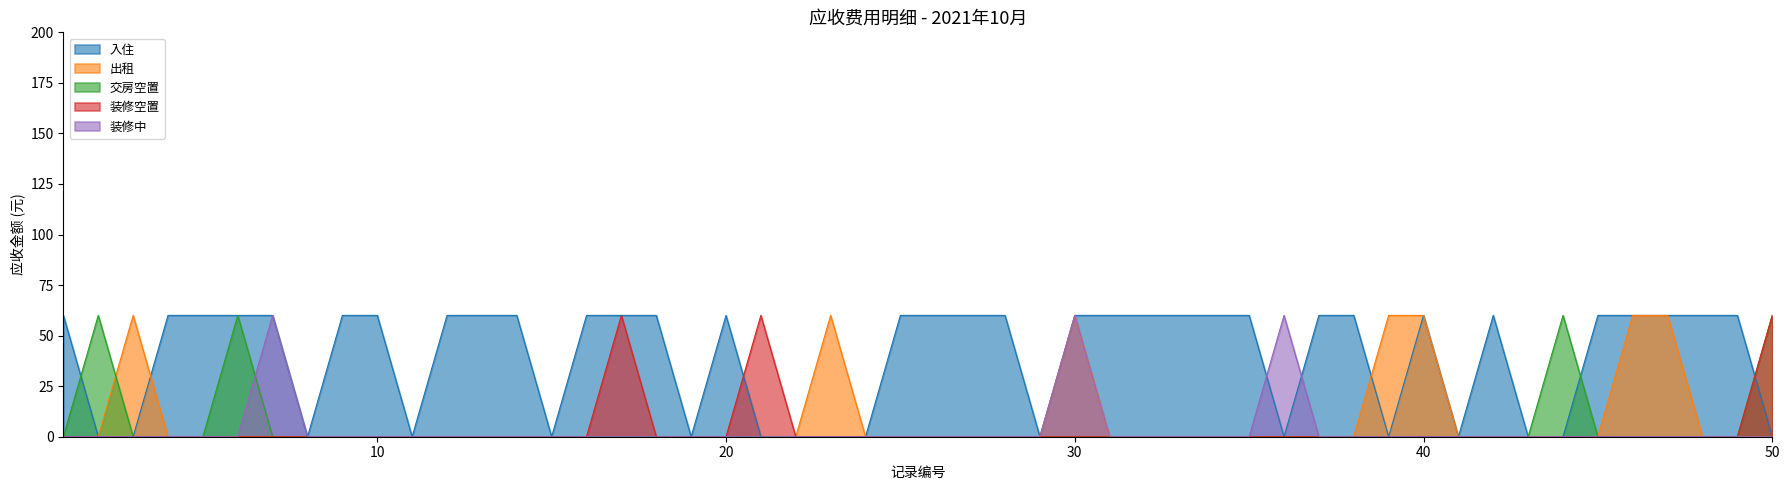

Is it true that 入住 equals 42 at 30?

False